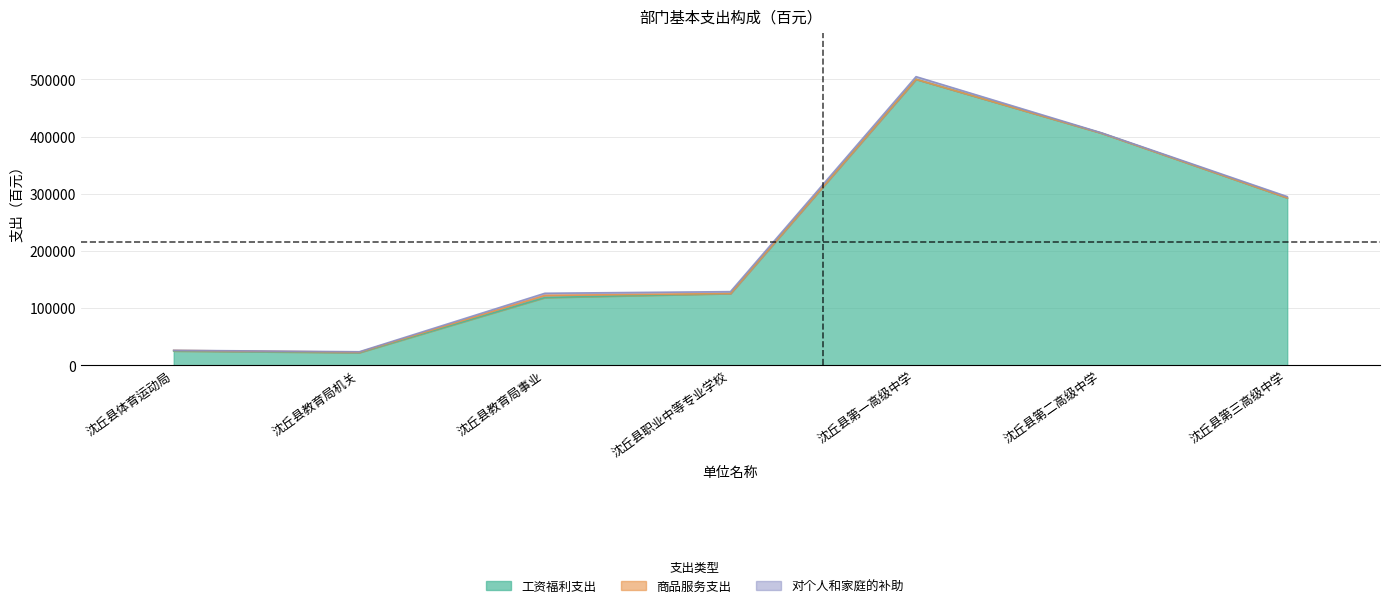

Which series has the widest spread of values?

工资福利支出